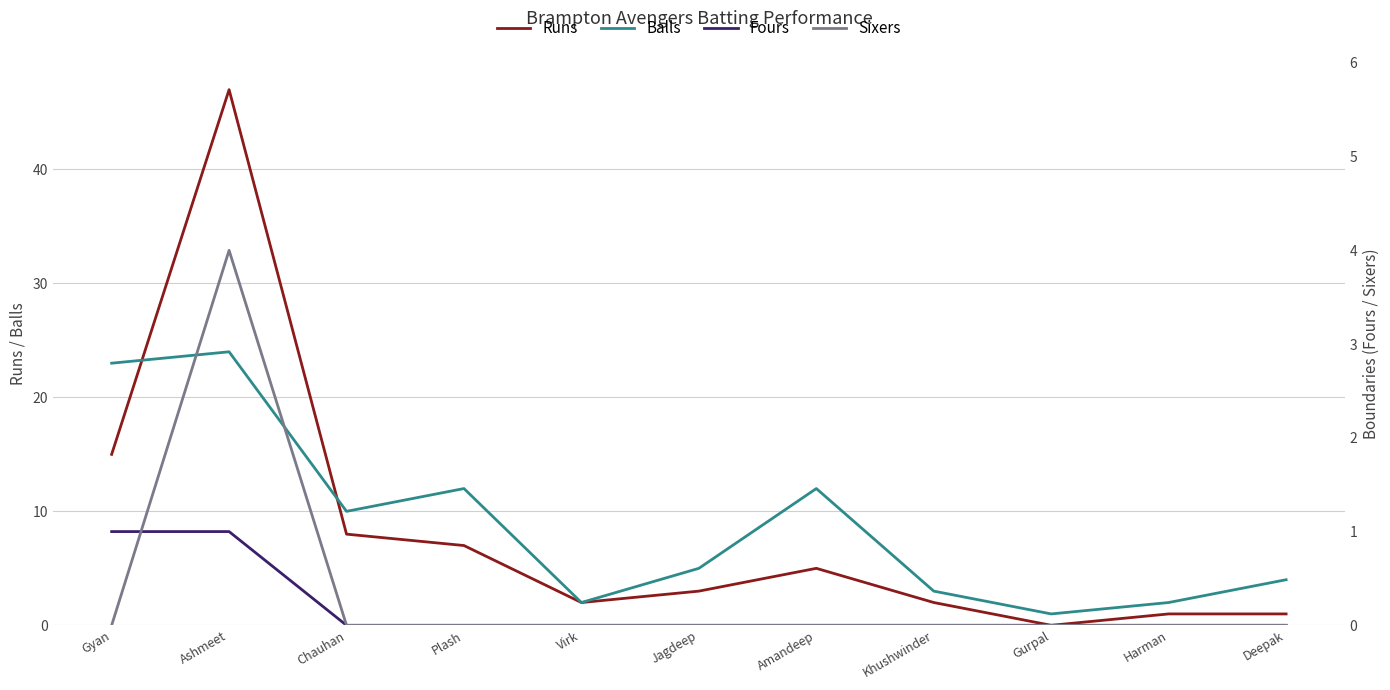

True or false: Sixers and Runs intersect in this chart.

False